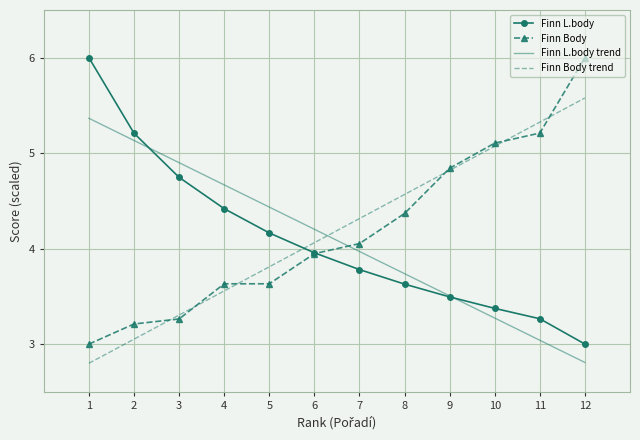

What is the minimum value for Finn L.body trend?

2.8